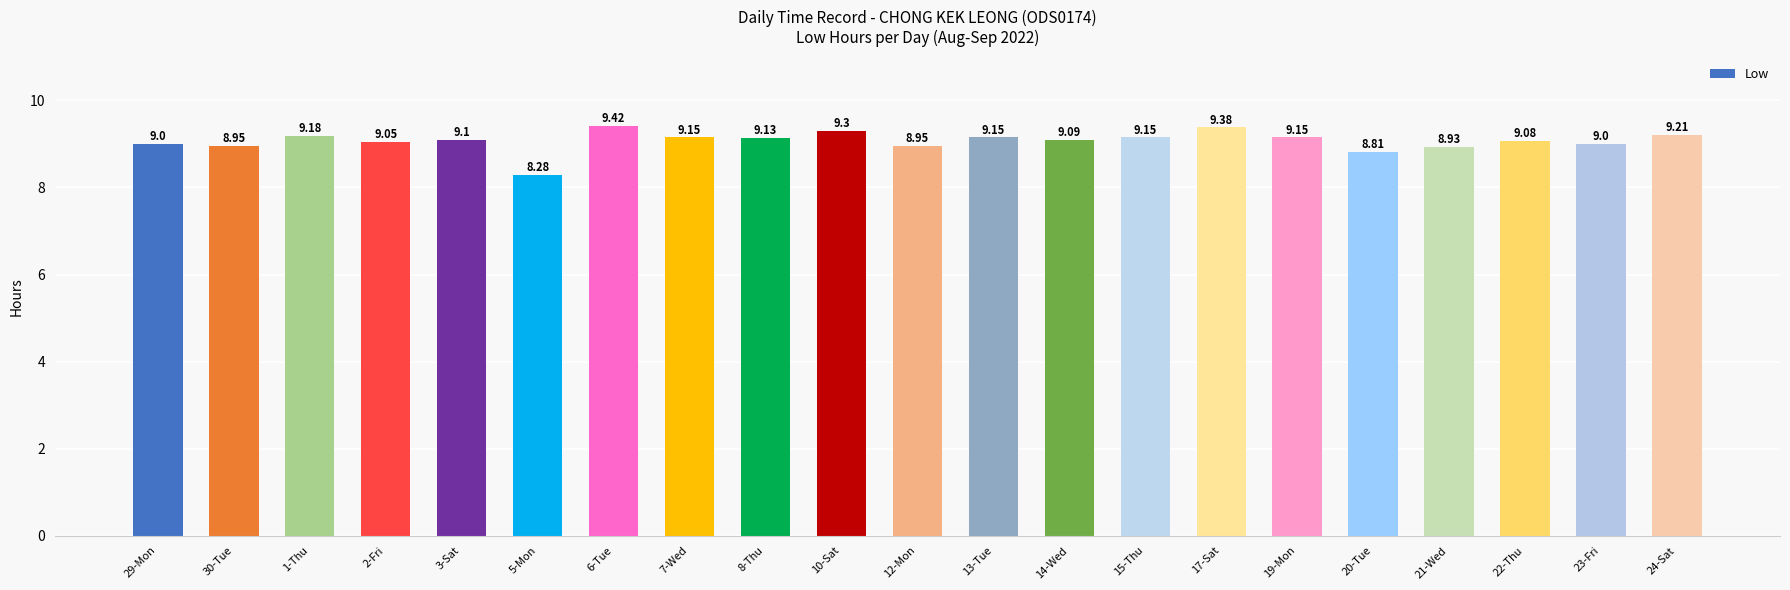

Which has a higher value, 10-Sat or 22-Thu?

10-Sat